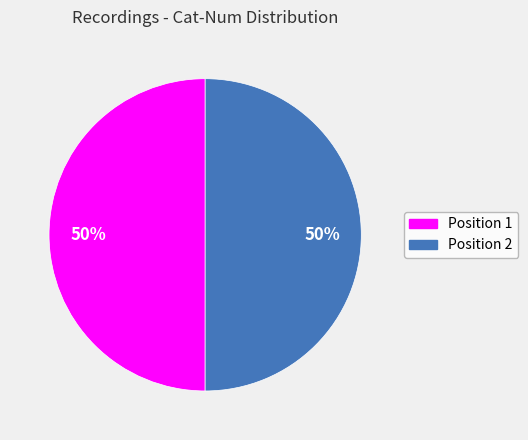

To the nearest percent, what is the average slice percentage?

50%